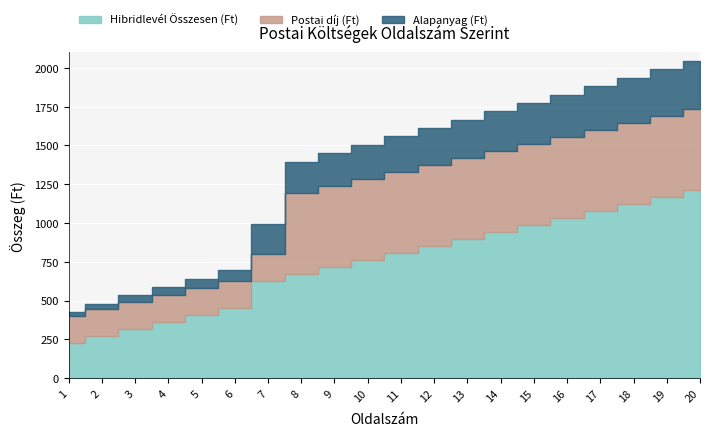

What is the approximate value of Hibridlevél Összesen (Ft) at 3, to the nearest 100?

300